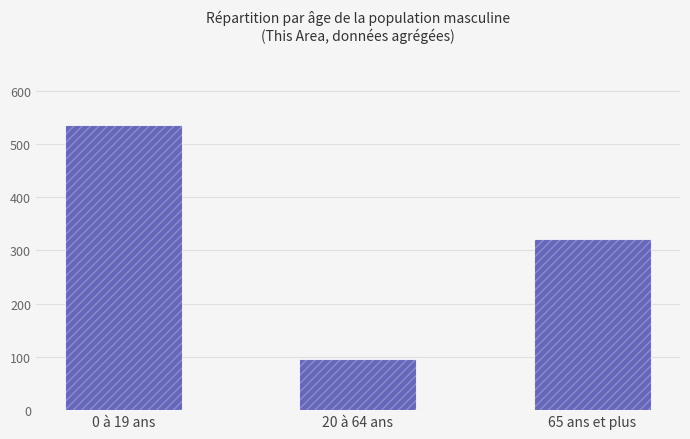

Is it true that the value at 20 à 64 ans is 136?

False